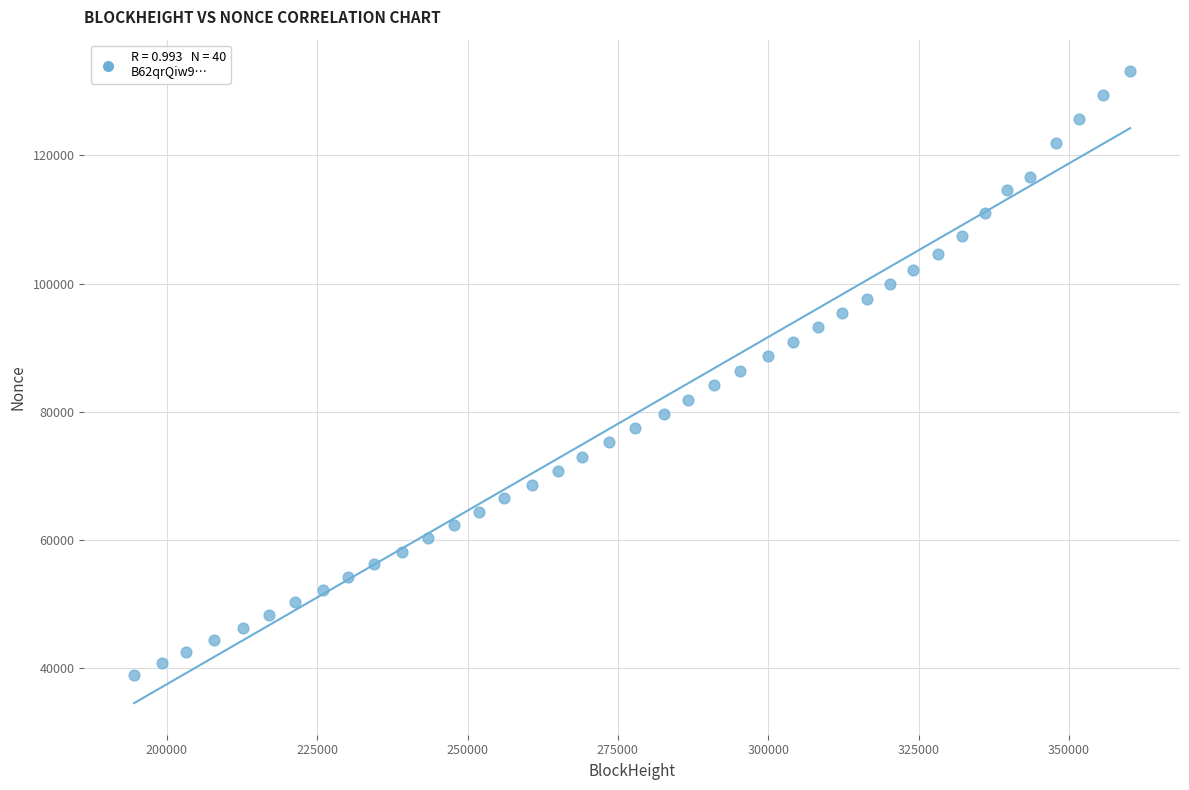

What is the range of X values (max minus min)?

165641